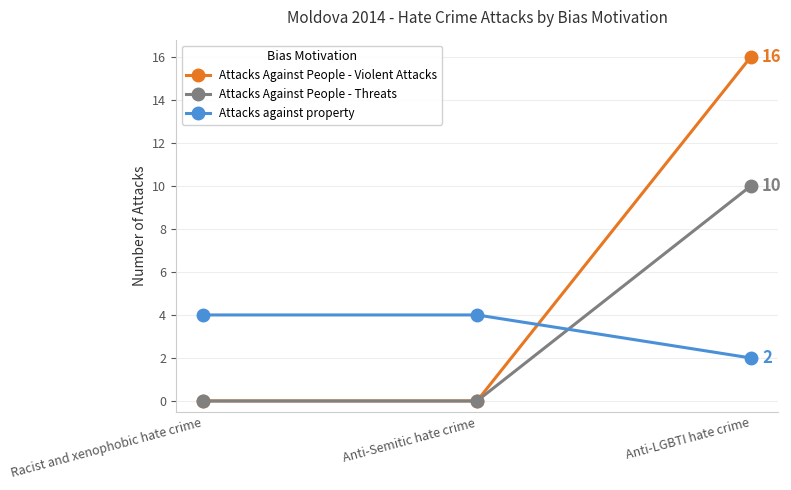

At which category does the chart reach its peak across all series?

Anti-LGBTI hate crime